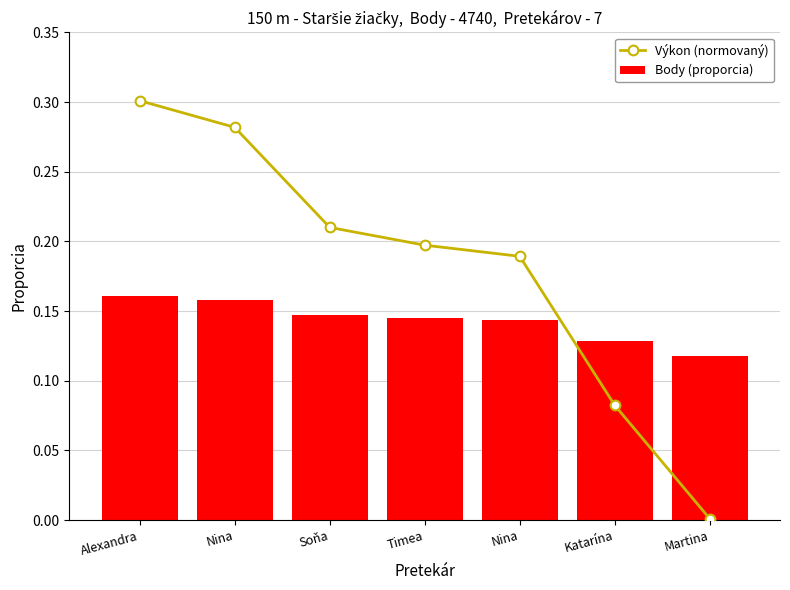

What is the maximum value for Body (proporcia)?

0.2